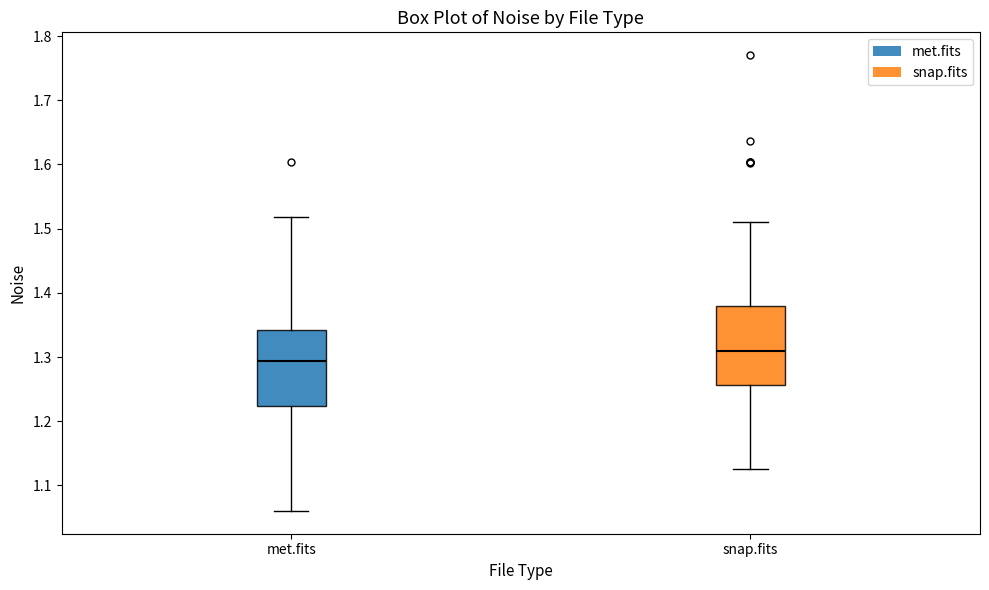

Reading left to right, transcribe this box plot: for each box, give where its median line is, the range the box spans, and where its two whiskers end, as read against the y-axis. The values are not printed on the chart, so give them approximately, as read against the axis.

met.fits: median 1.29, box 1.22 to 1.34, whiskers 1.06 to 1.52
snap.fits: median 1.31, box 1.26 to 1.38, whiskers 1.13 to 1.51